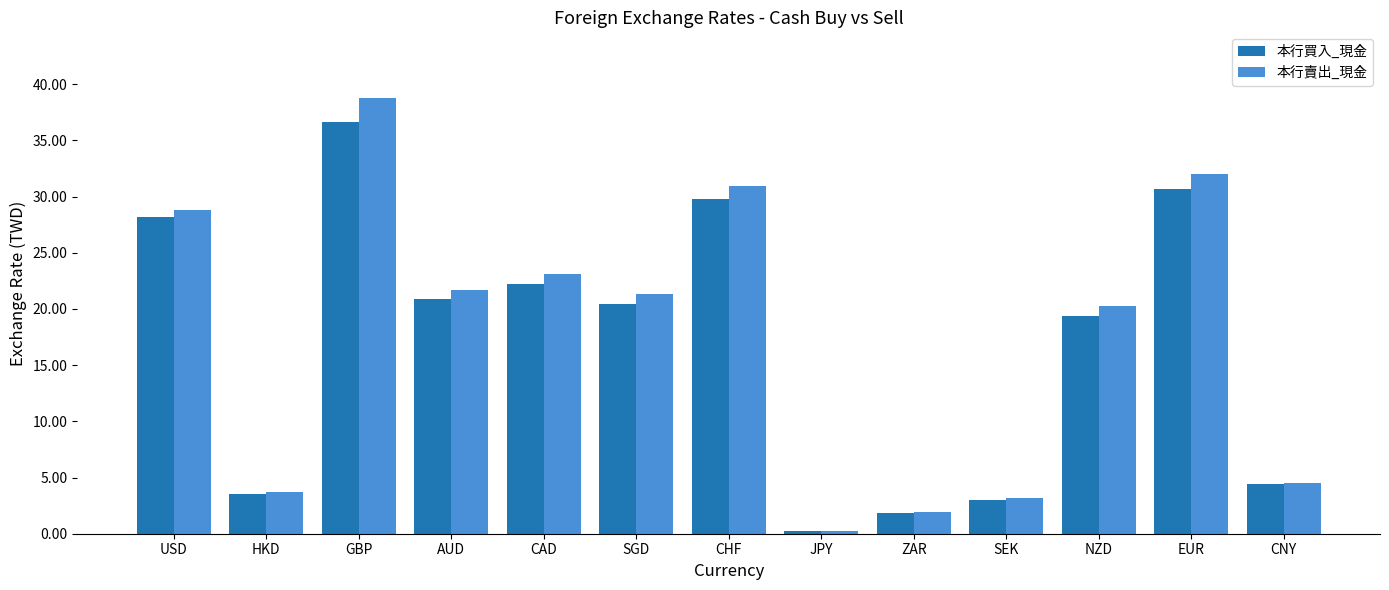

Count the number of categories in the chart.

13